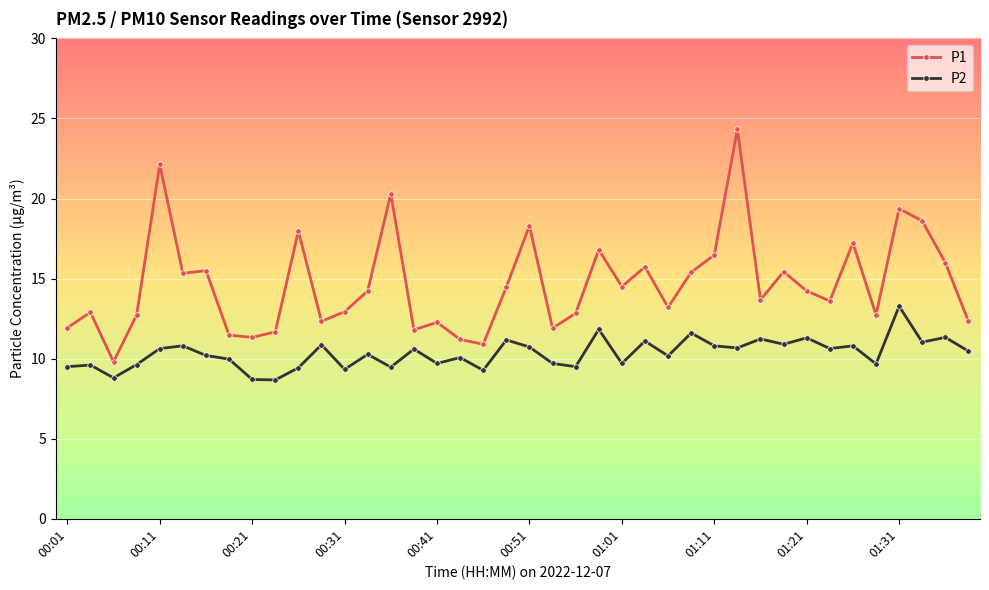

True or false: P1 has more than 1 interior local peaks.

True